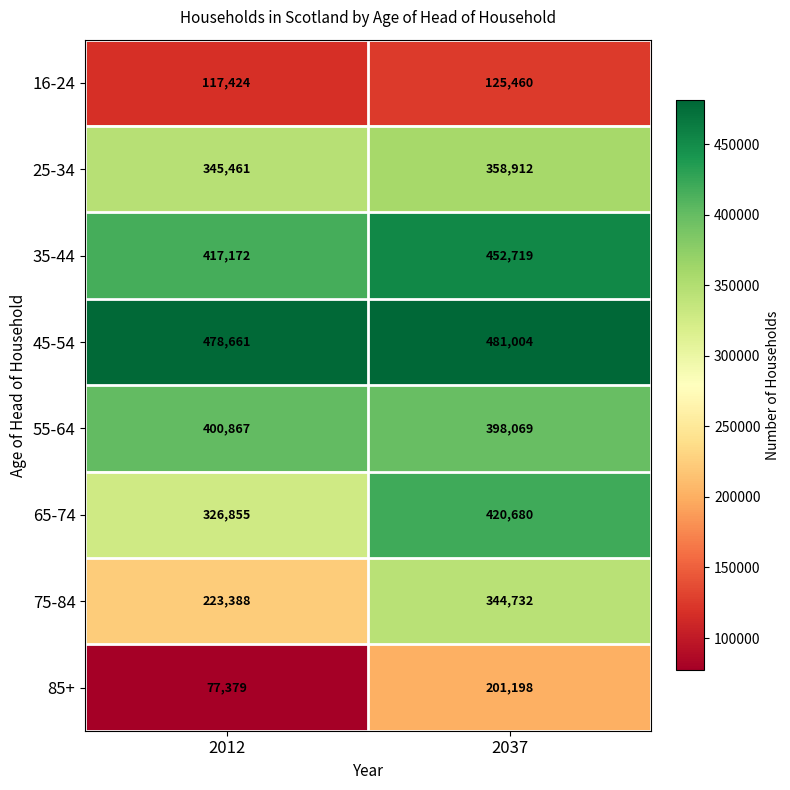

Which category has the lowest value across all series?

2012